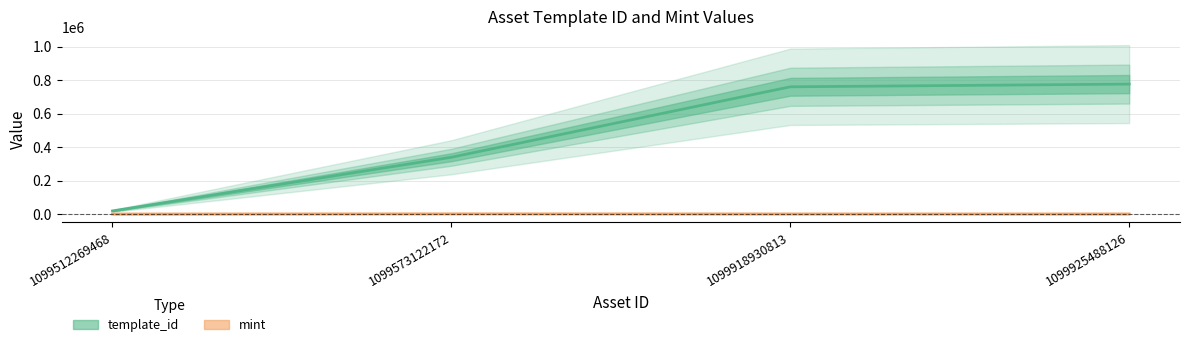

At which label is template_id closest to 397463?

1099573122172